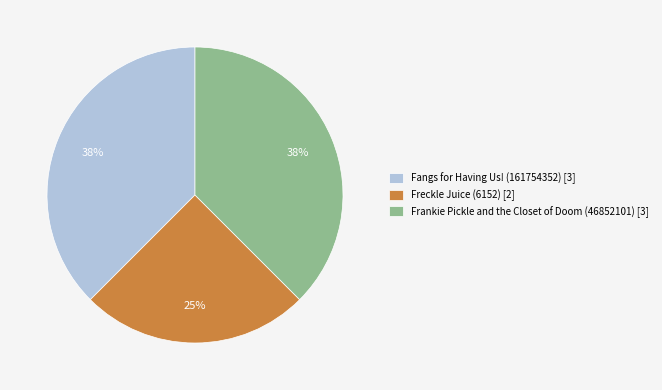

How many slices are in this pie chart?

3